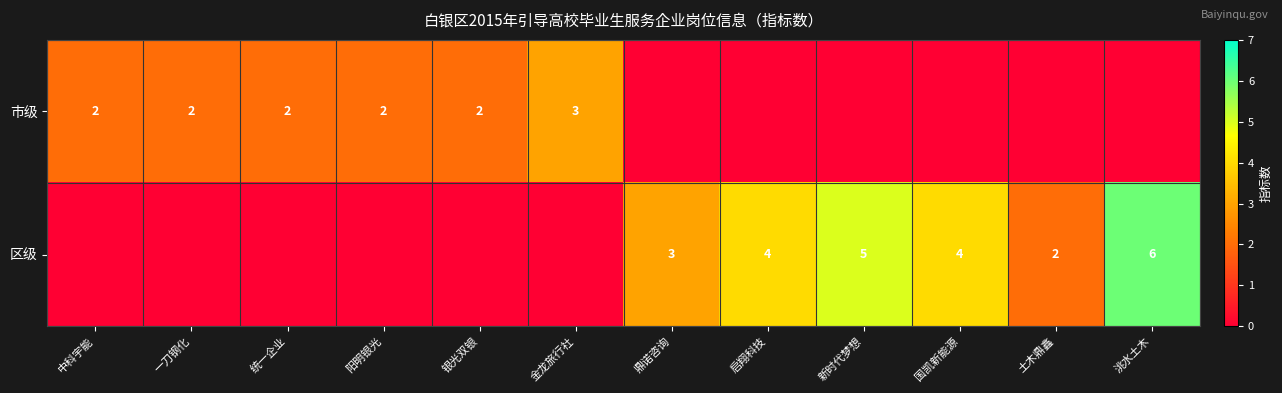

At how many categories does at least one series exceed 0?

12